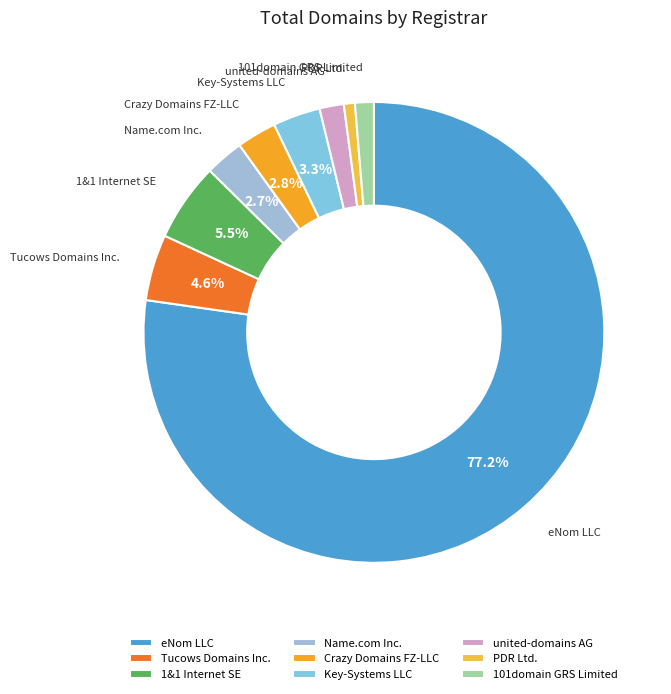

To the nearest percent, what is the combined percentage of eNom LLC and Key-Systems LLC?

81%